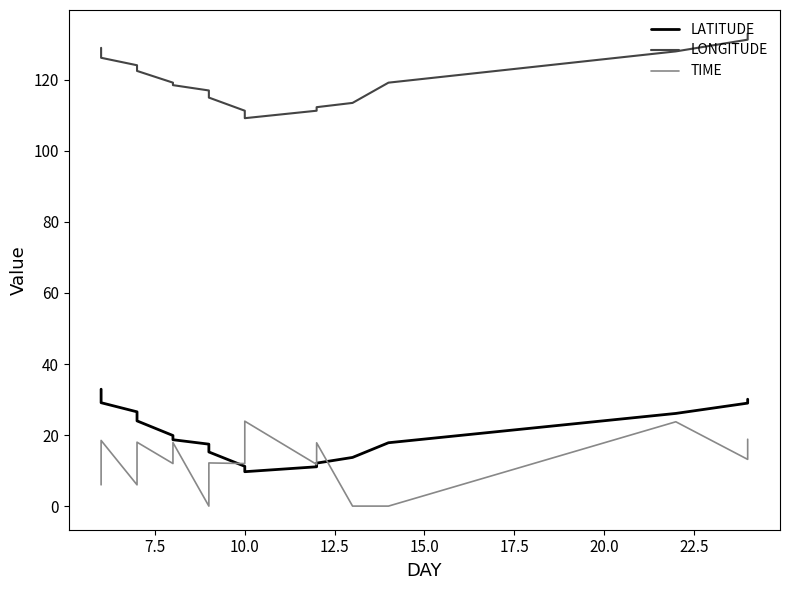

True or false: LATITUDE and LONGITUDE cross at least once.

False